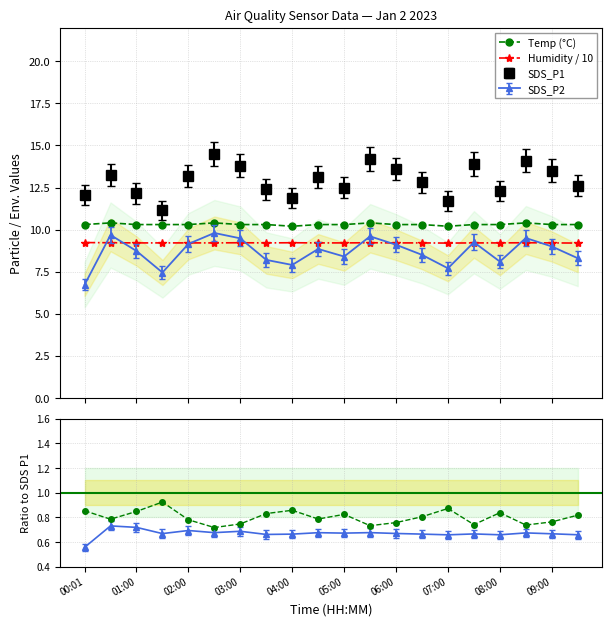

Where is the first local minimum for Temp?

01:00